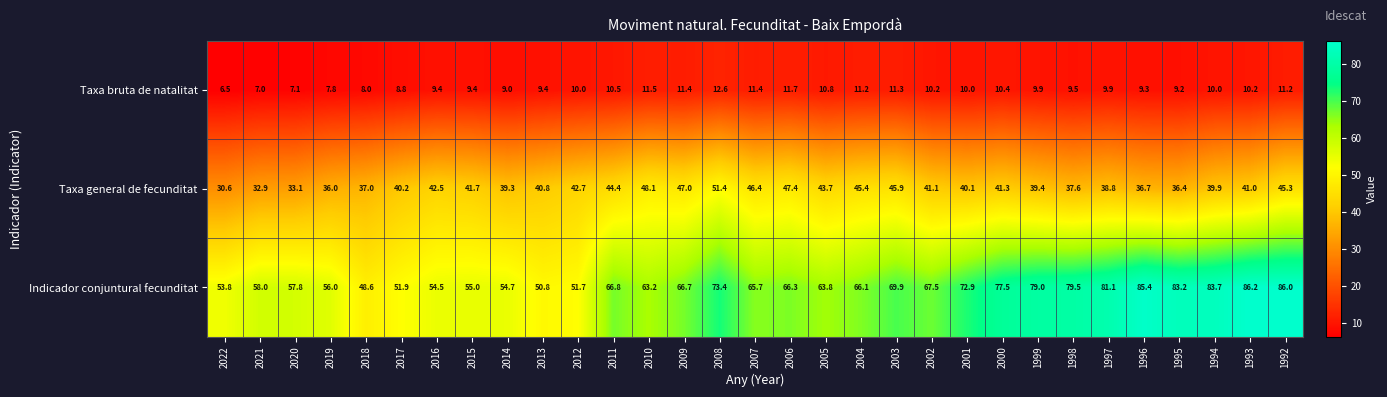

At which label does Indicador conjuntural fecunditat first exceed 66?

2011